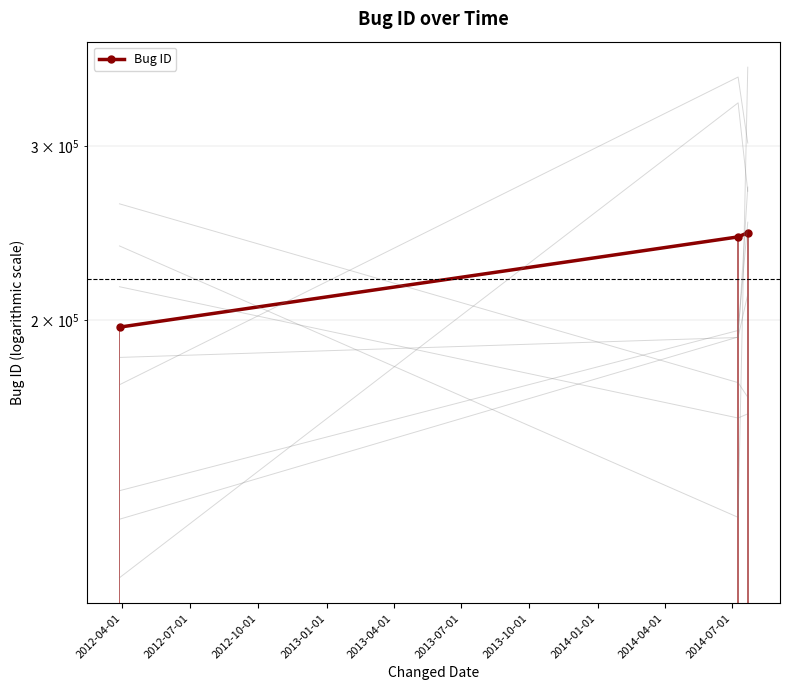

Is it true that the value at 2012-04-01 is 196765?

True